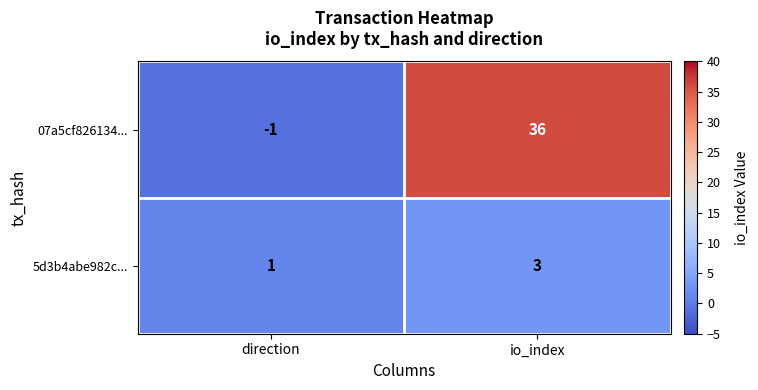

Rank the series by their average value, from lowest to highest.

5d3b4abe982c..., 07a5cf826134...